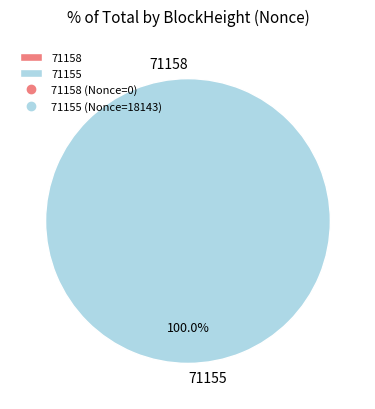

What is the majority slice?

71155